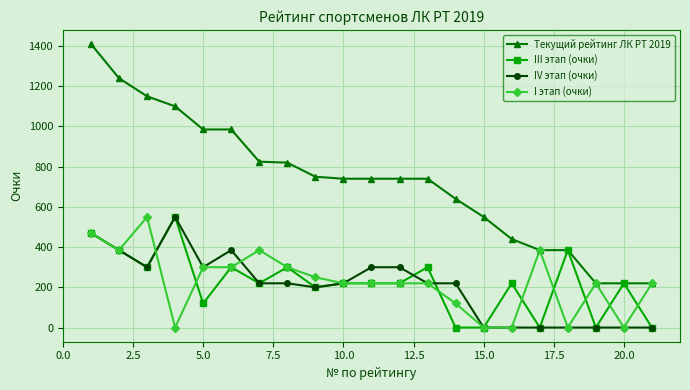

How many lines are shown in the chart?

4